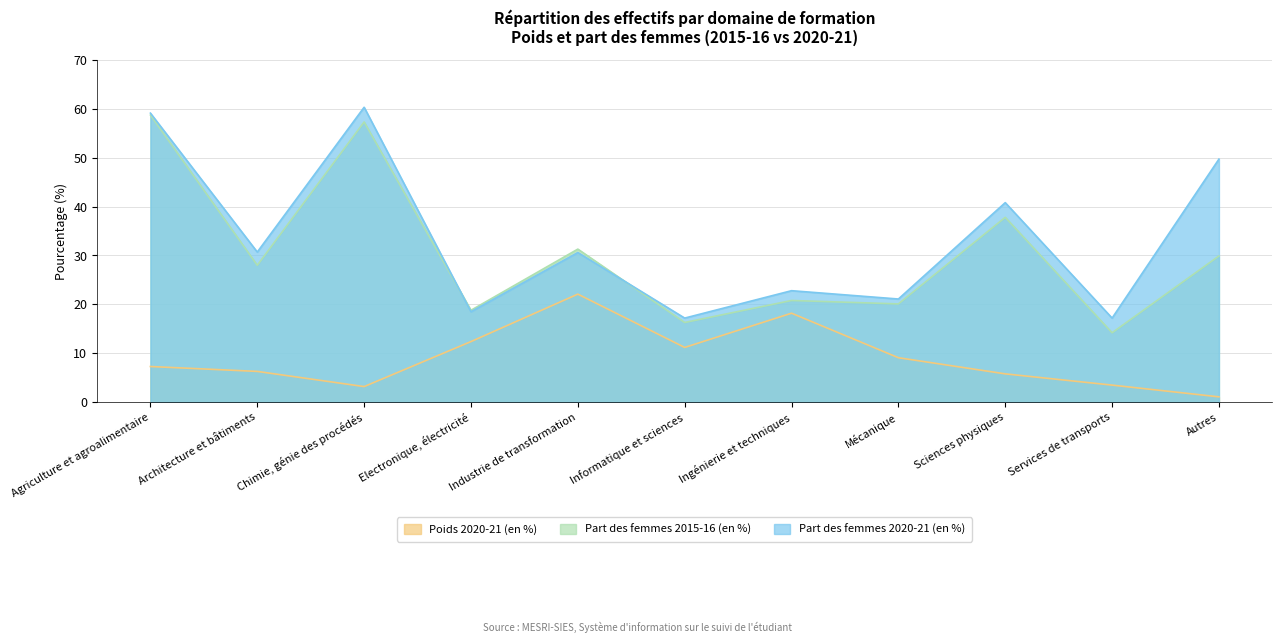

Does the chart display data point markers on the line(s)?

No